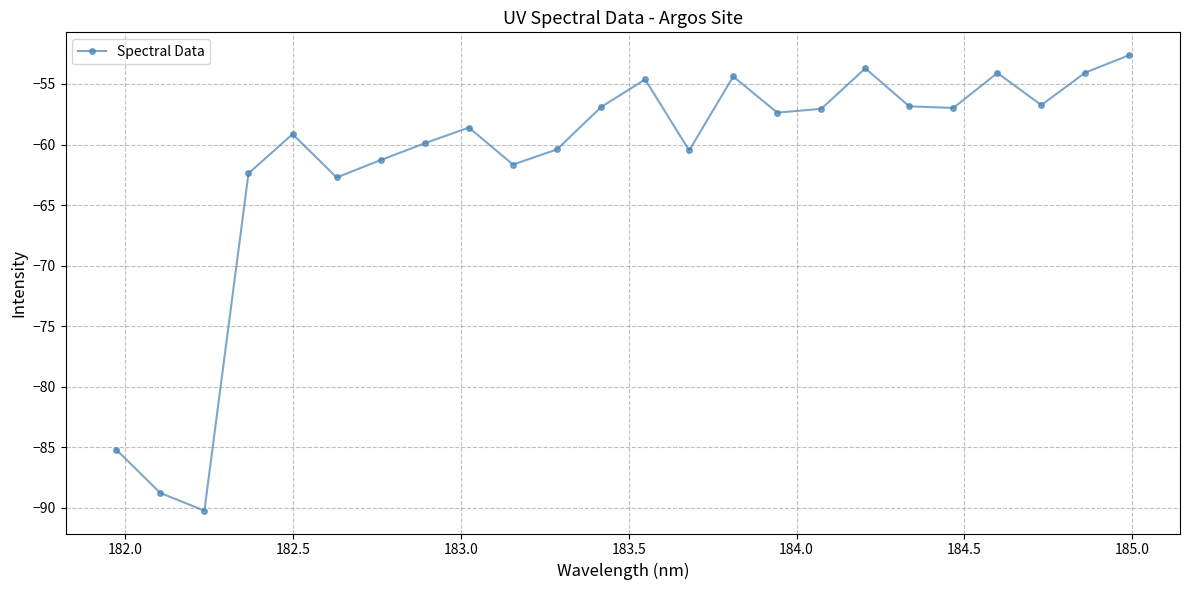

What is the smallest value displayed?

-90.2